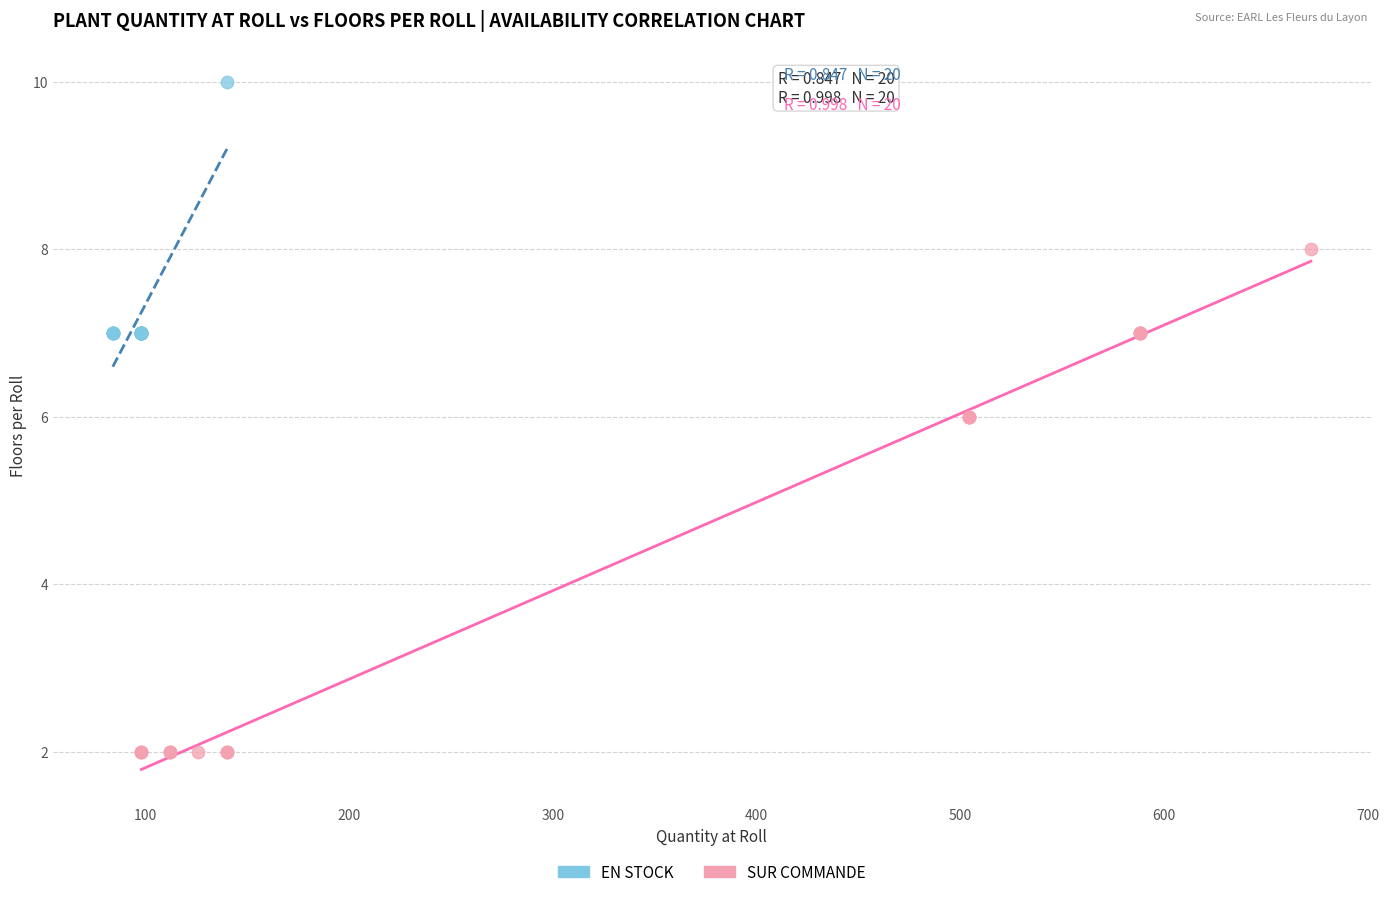

Which series reaches the maximum Y coordinate?

EN STOCK